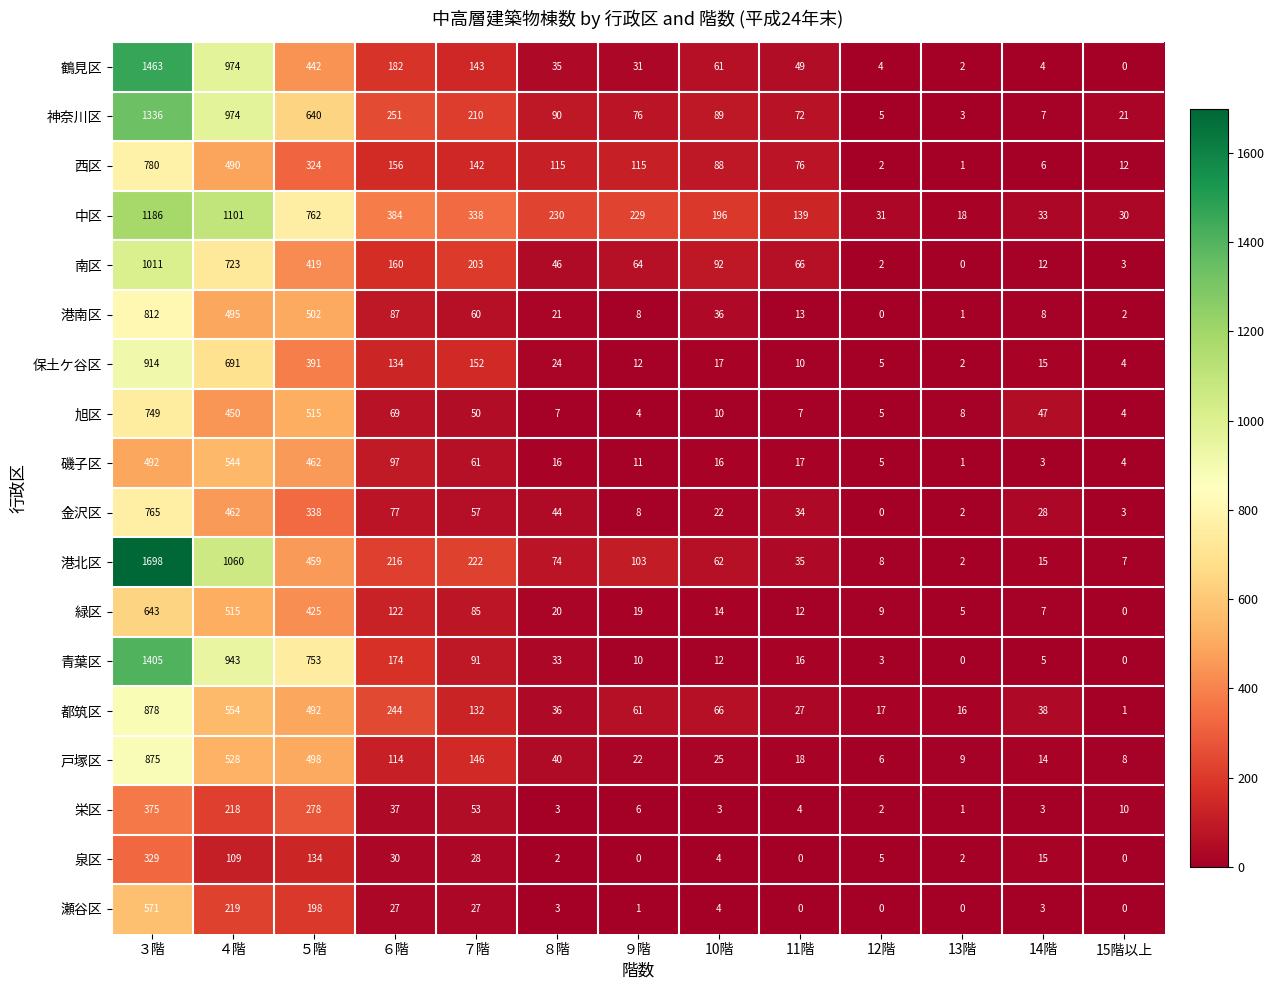

List the series in order of their peak value, lowest first.

泉区, 栄区, 磯子区, 瀬谷区, 緑区, 旭区, 金沢区, 西区, 港南区, 戸塚区, 都筑区, 保土ケ谷区, 南区, 中区, 神奈川区, 青葉区, 鶴見区, 港北区